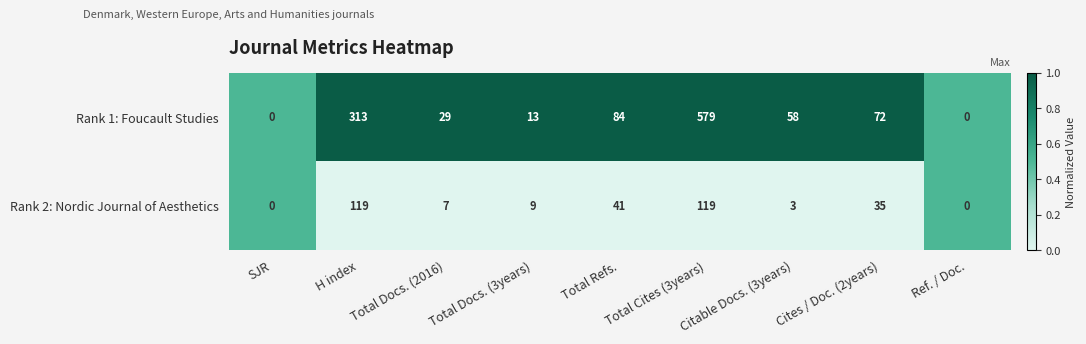

At which category is the sum across all series the highest?

Total Cites (3years)